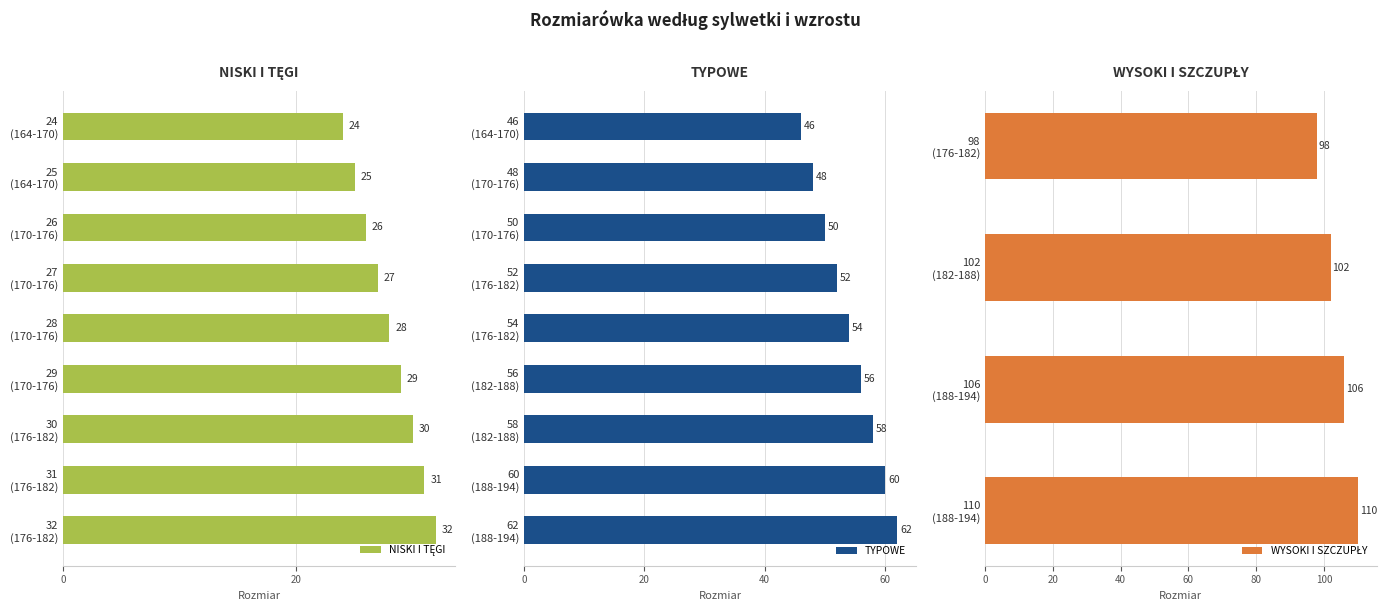

What is the difference between the maximum and minimum values in the TYPOWE series?

16